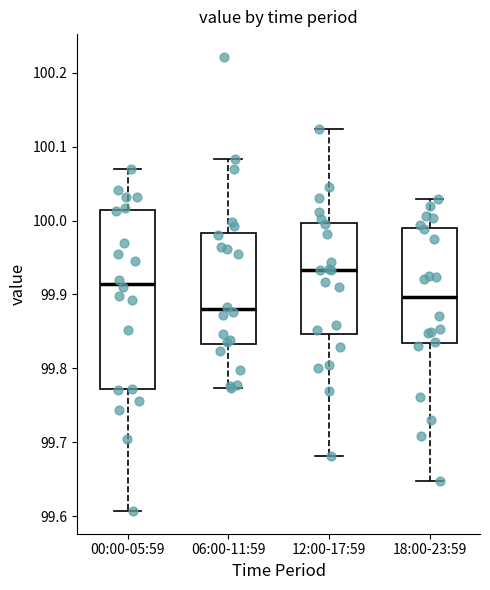

Which box is the tallest, from its lower edge to its upper edge?

00:00-05:59